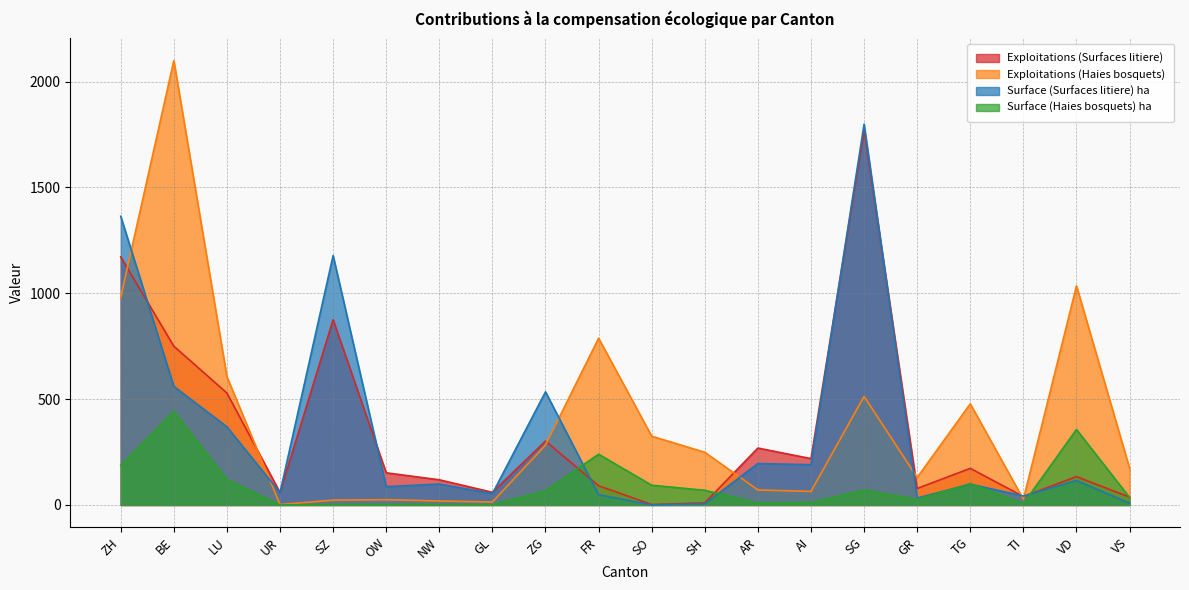

What position from the right is TI?

3